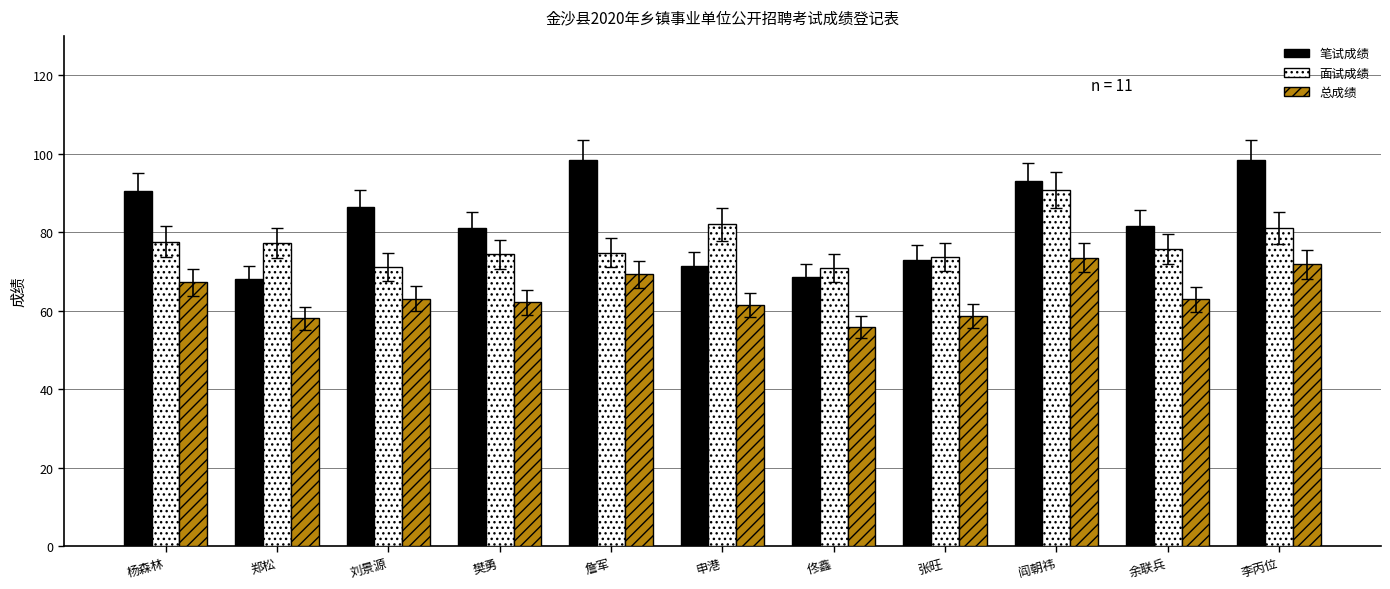

What is the label of the 9th bar from the left?

阎朝祎